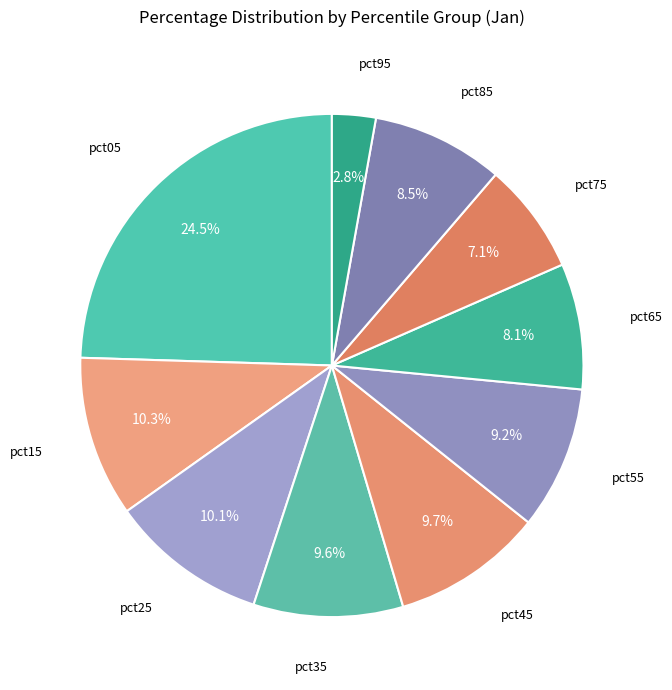

How many segments does this pie chart have?

10